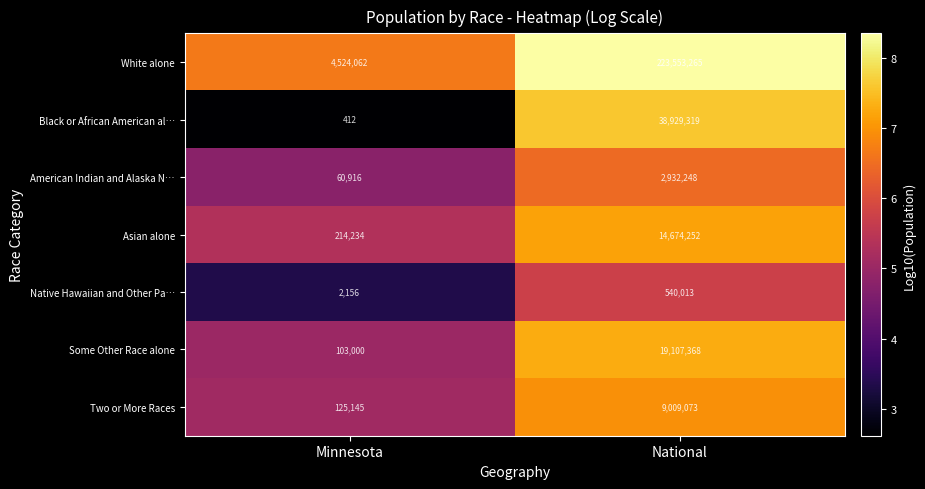

What is the difference between the highest and lowest values at Minnesota?

4523650